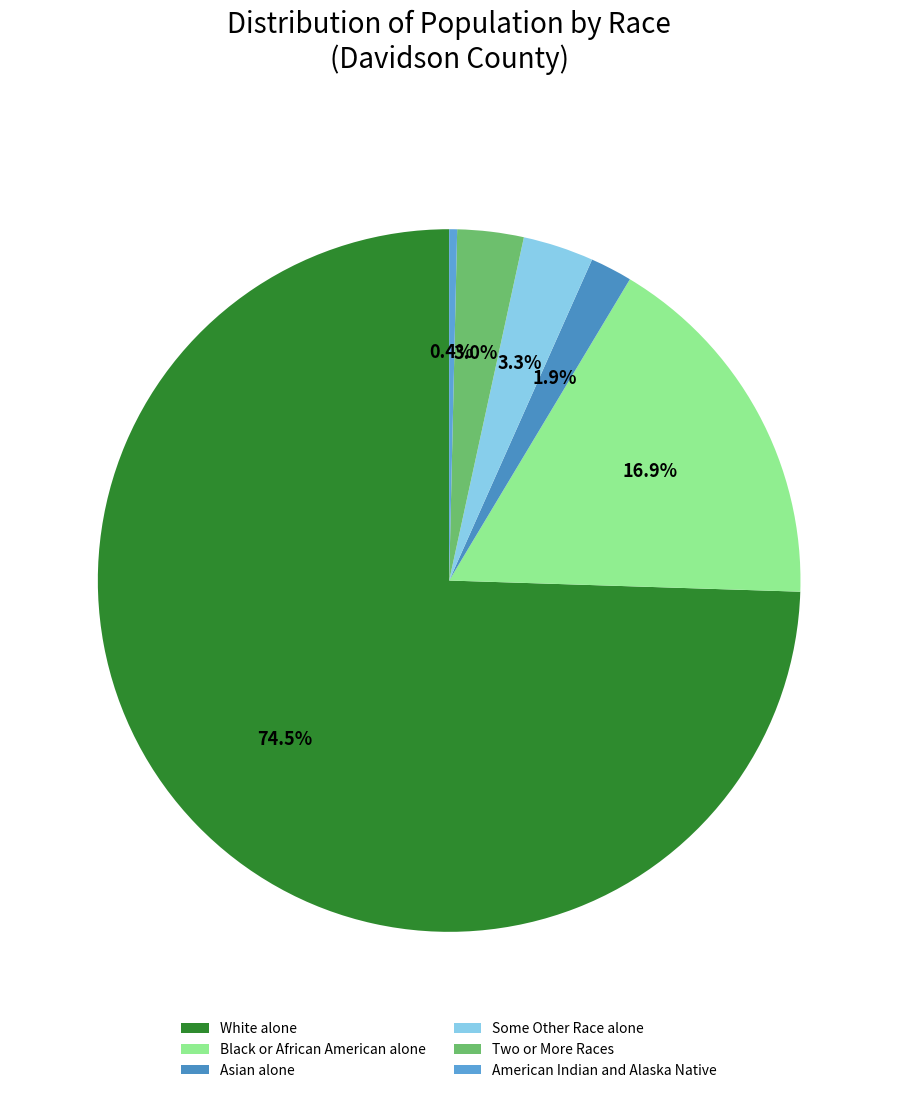

To the nearest percent, what portion does White alone represent?

74%